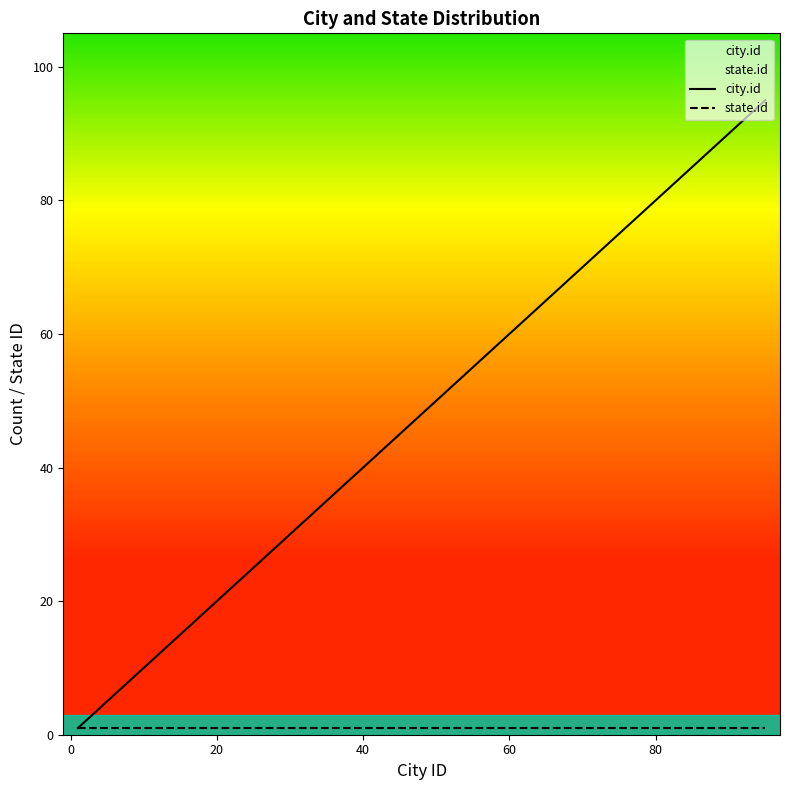

What is the difference between the maximum and second lowest values?

90